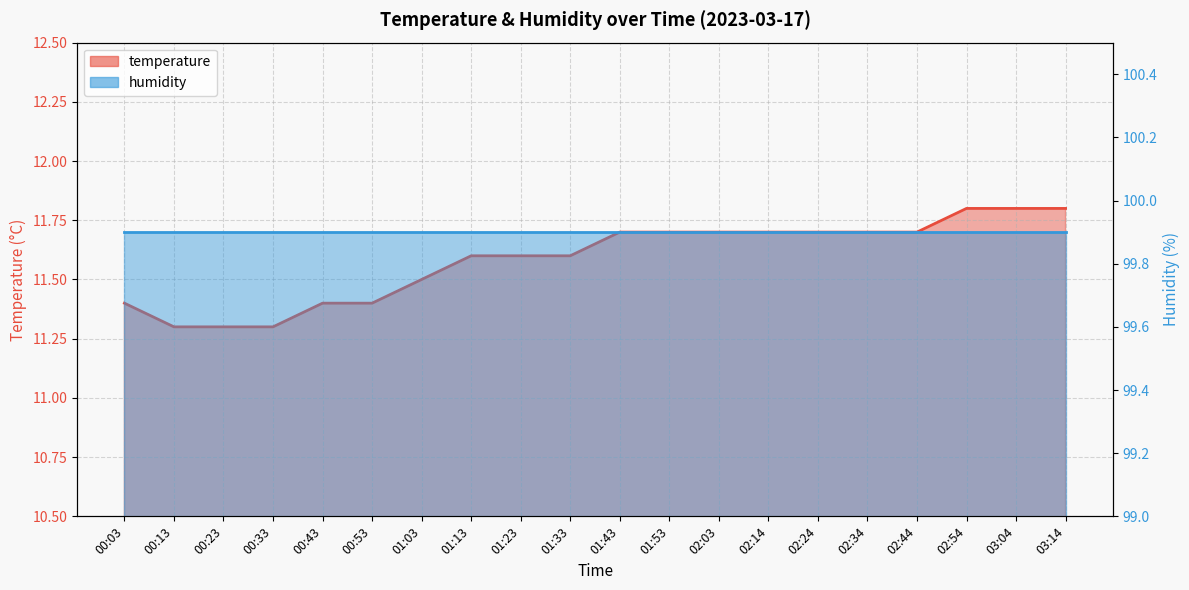

Where is the data nearest to the value 11?

00:13